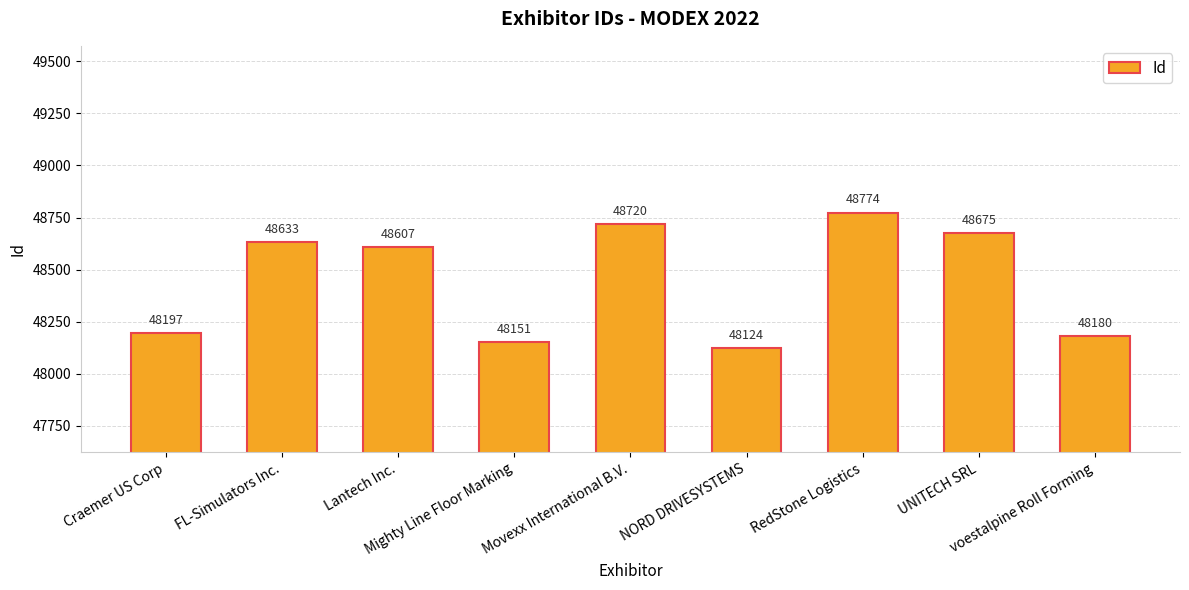

What is the approximate value at FL-Simulators Inc., to the nearest 100?

48600